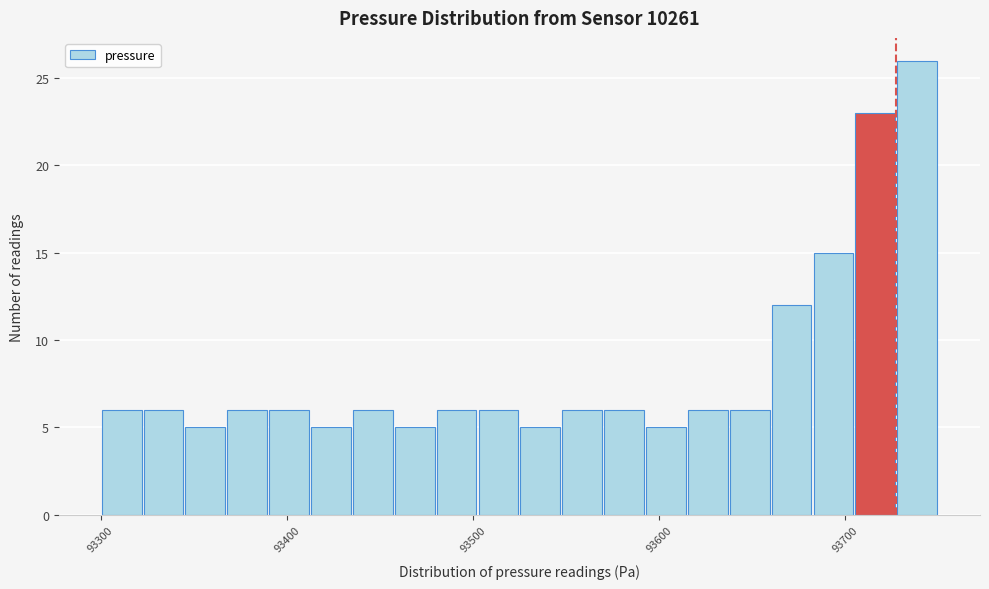

Read against the x-axis, roughly where is the centre of the tallest bar?

93740